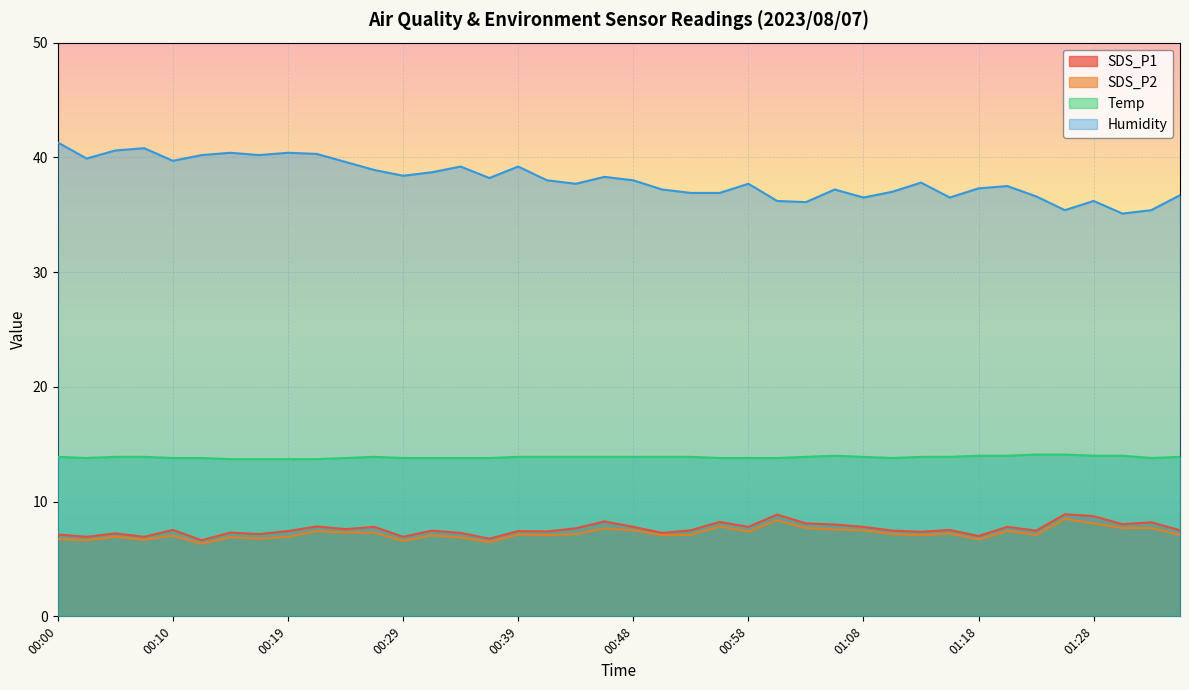

What is the spread (max minus min) of values at 01:28?

28.1